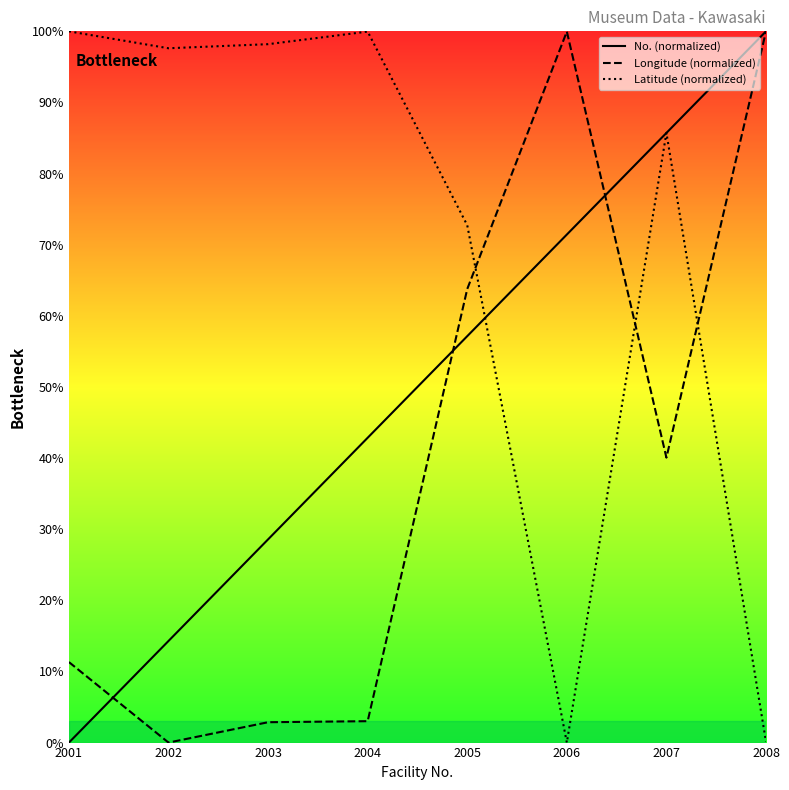

True or false: Longitude (normalized) has more than 0 interior local peaks.

True